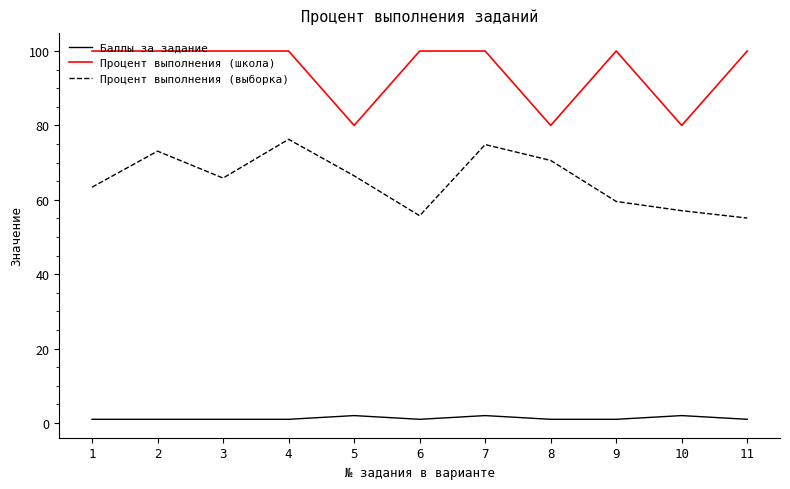

Rank the series by their average value, from lowest to highest.

Баллы за задание, Процент выполнения (выборка), Процент выполнения (школа)